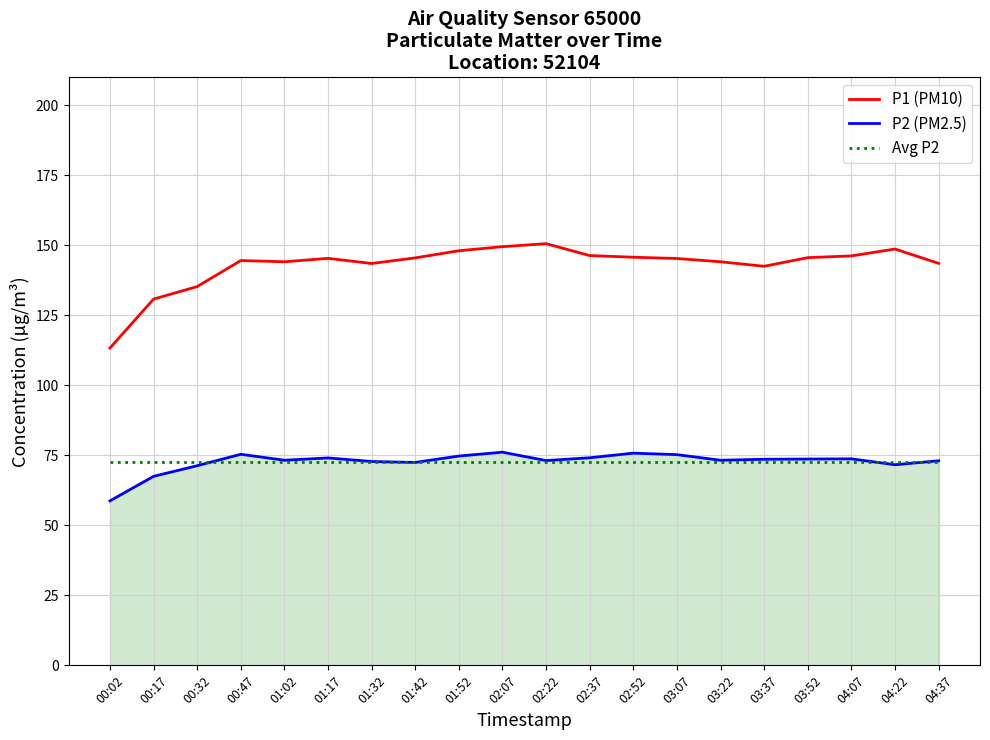

At how many categories does at least one series exceed 84?

20